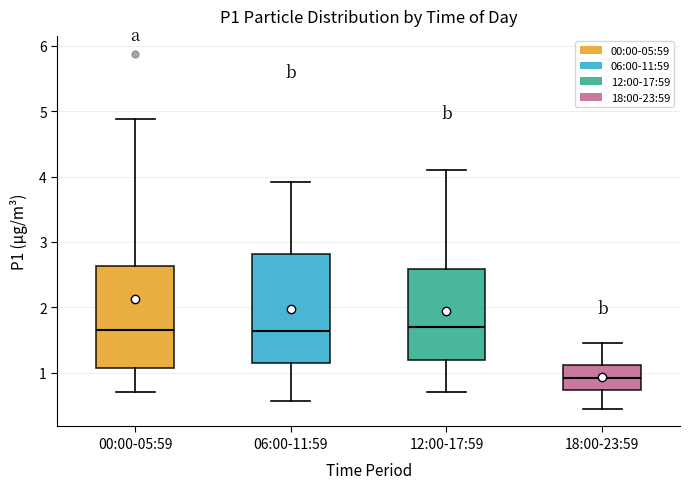

Which box has the lowest median line?

18:00-23:59